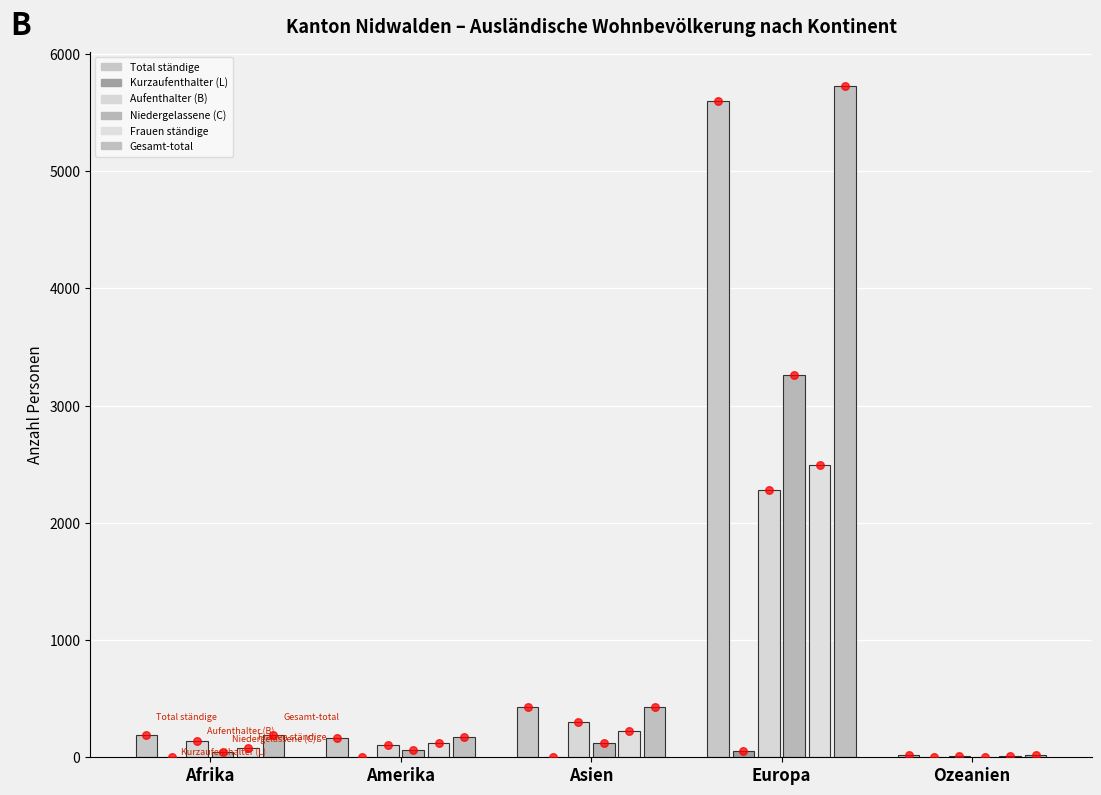

At how many categories does at least one series exceed 325?

2